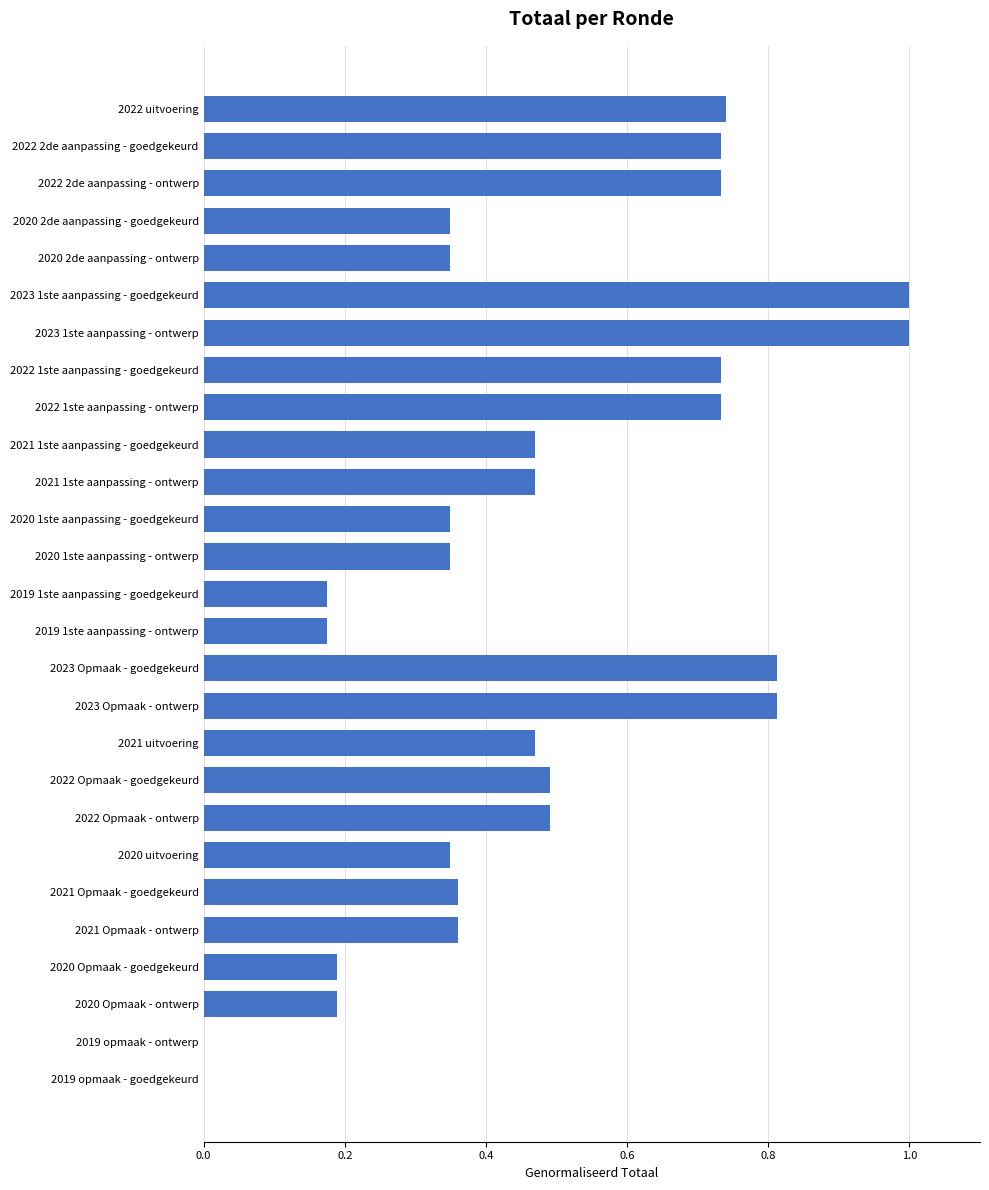

The value at 2022 Opmaak - ontwerp is 0.2. True or false?

False